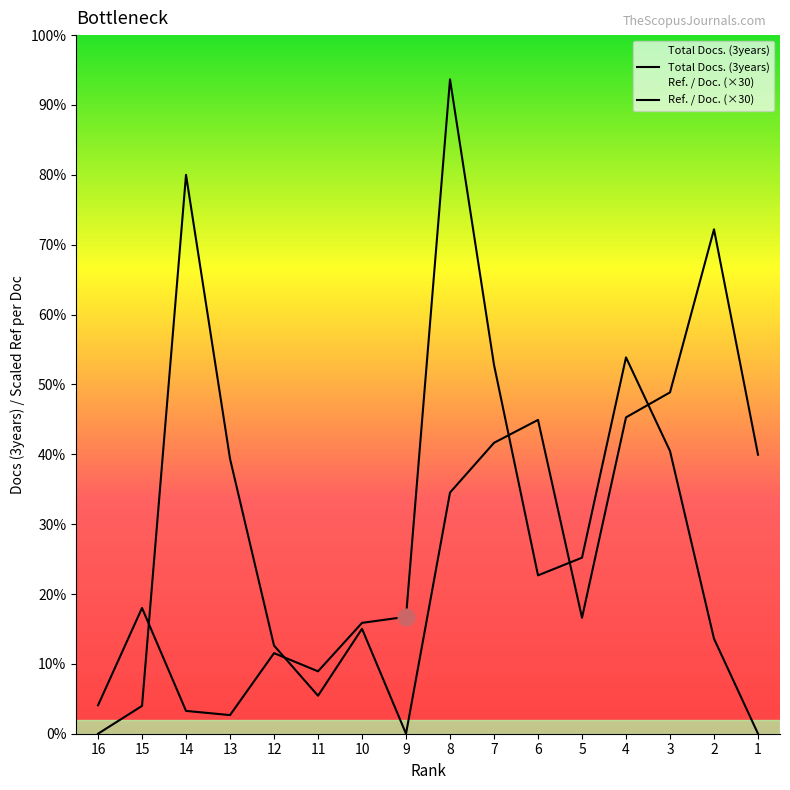

Where is Total Docs. (3years) nearest to the value 702?

7